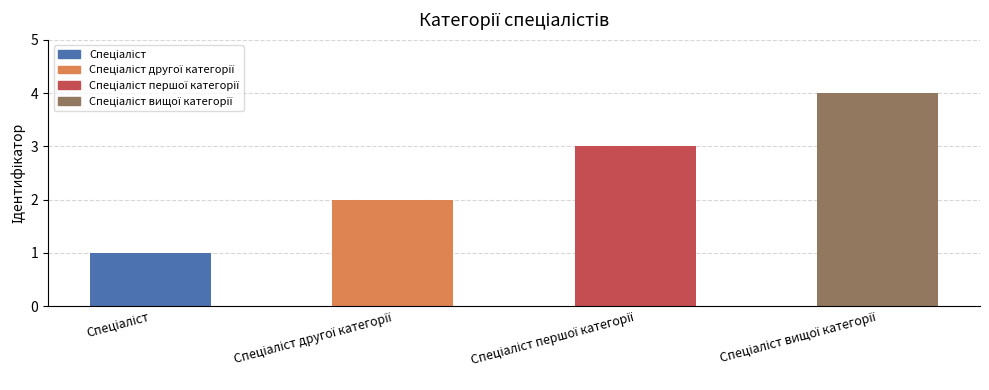

What is the difference between the maximum and minimum values?

3